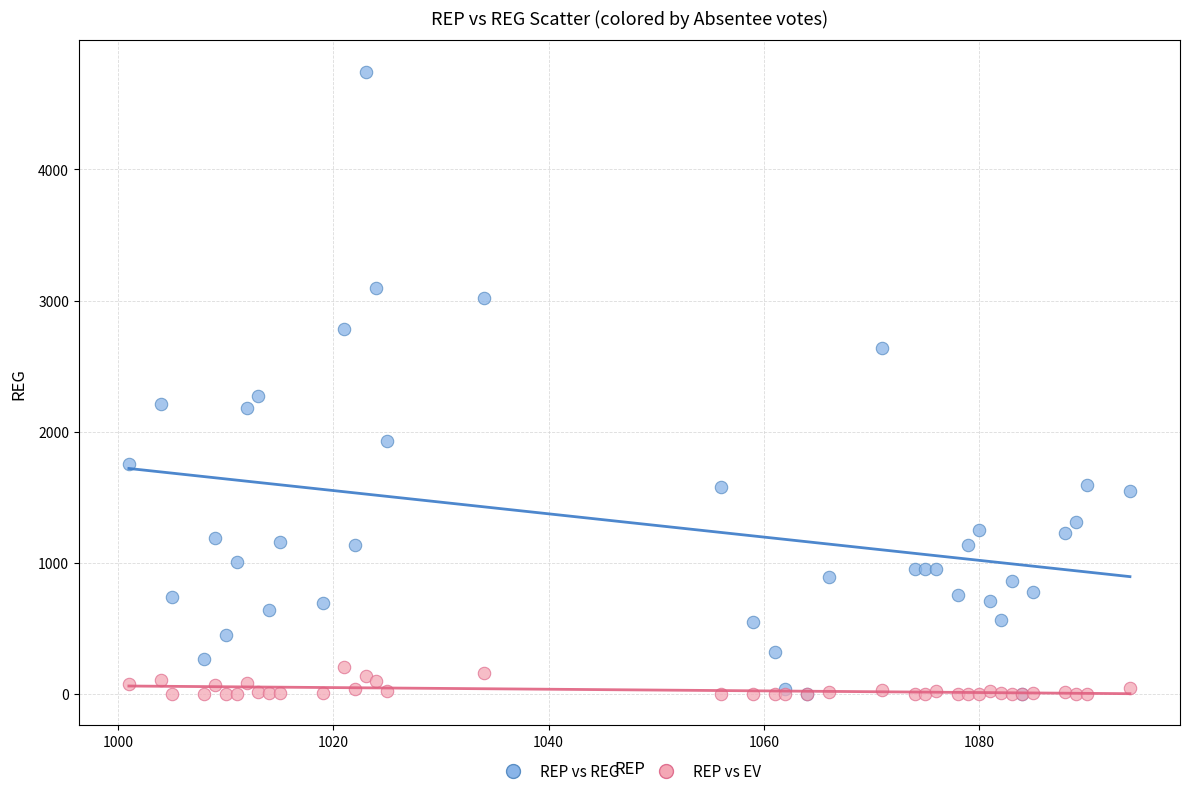

In the REP vs REG series, what Y value is closest to 2373?

2276